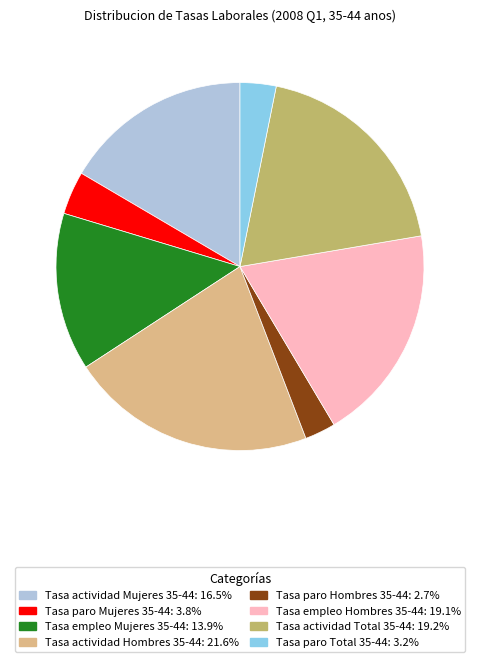

Which has a higher value, Tasa actividad Mujeres 35-44 or Tasa empleo Hombres 35-44?

Tasa empleo Hombres 35-44